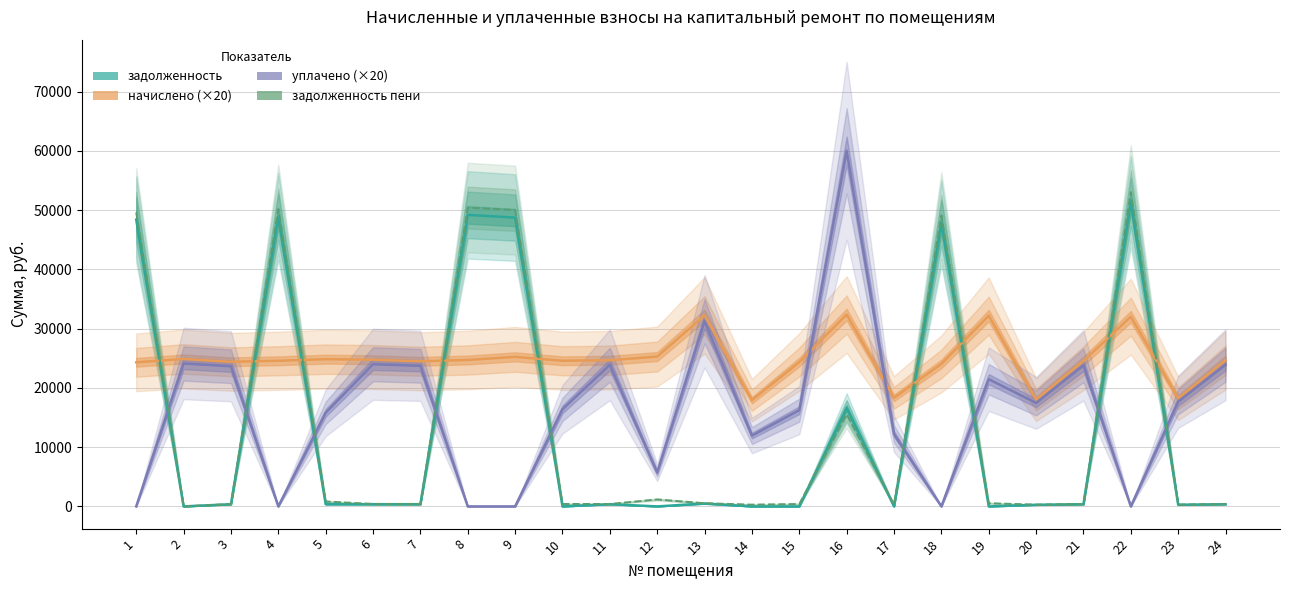

Which has a higher value, 24 or 20?

24